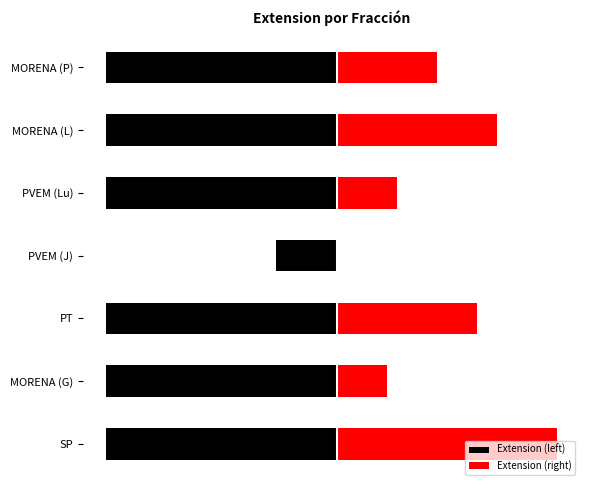

Reading right to left, what are all the values shown in this chart?

Extension (left): -23	-23	-23	-6	-23	-23	-23
Extension (right): 10	16	6	0	14	5	22